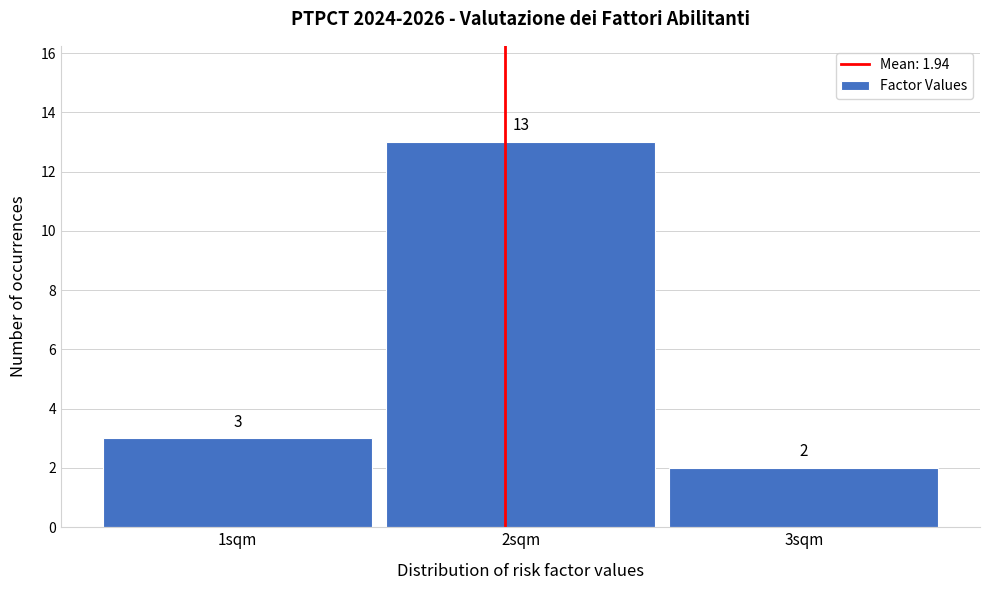

What is the height of the bar covering 1.5 to 2.5 on the x-axis?

13